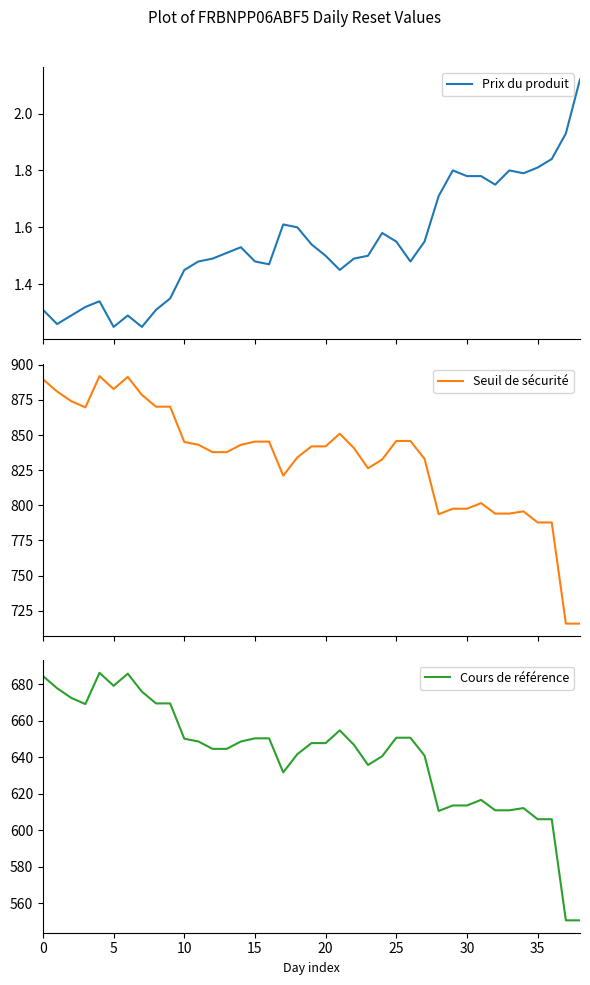

What are all the series names shown in the legend?

Prix du produit, Seuil de sécurité, Cours de référence